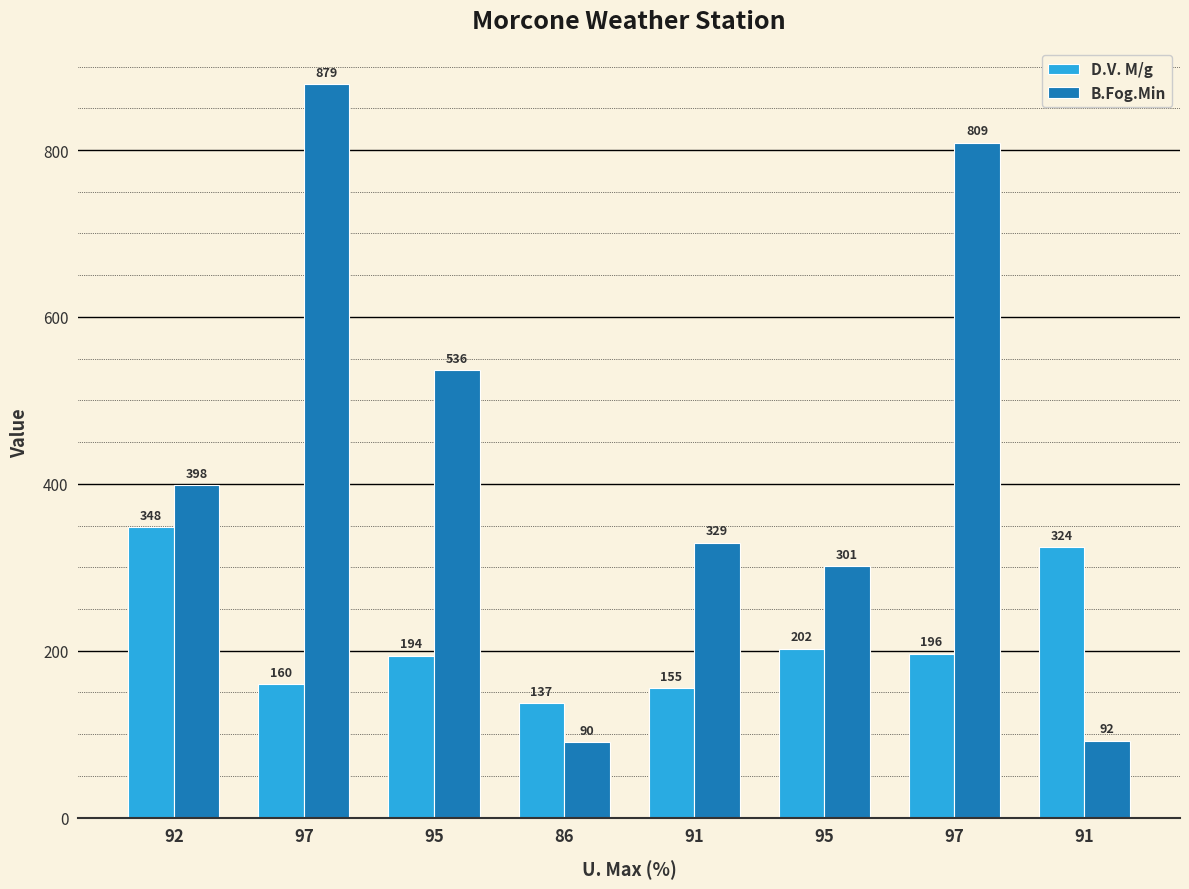

What is the total value across all series at 86?

227